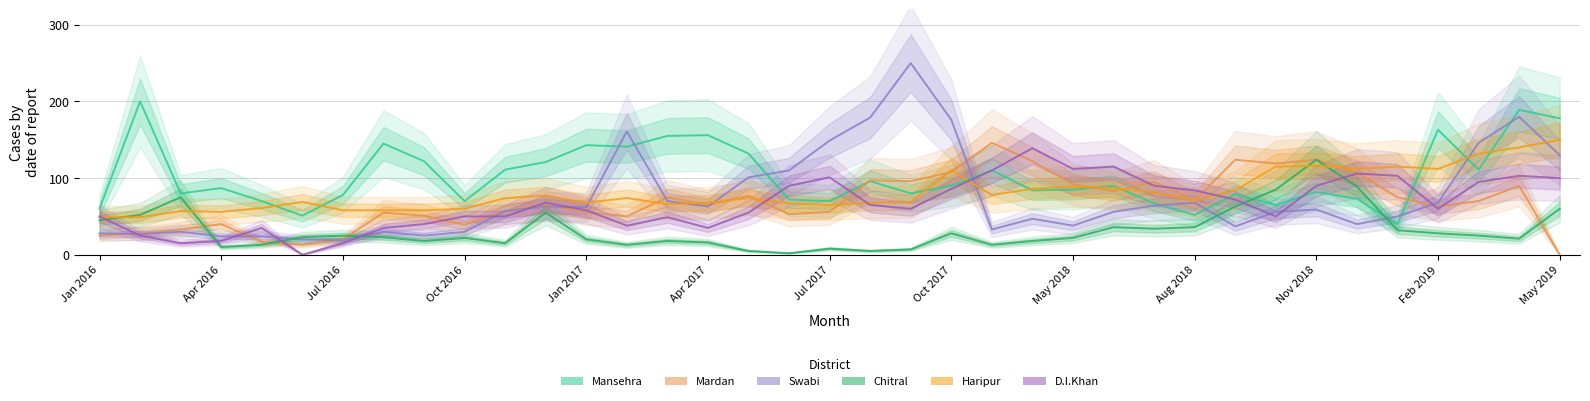

How many values in Mardan are above zero?

36